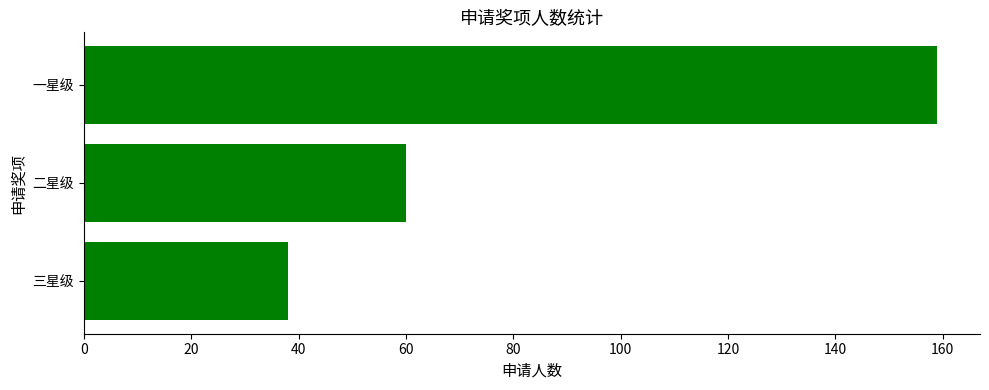

The chart shows a value of 60 at 二星级. True or false?

True